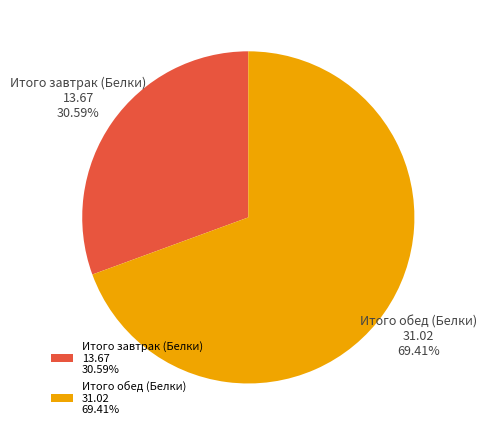

Is the sum of Итого завтрак (Белки) 13.67 30.59% and Итого обед (Белки) 31.02 69.41% greater than half?

Yes